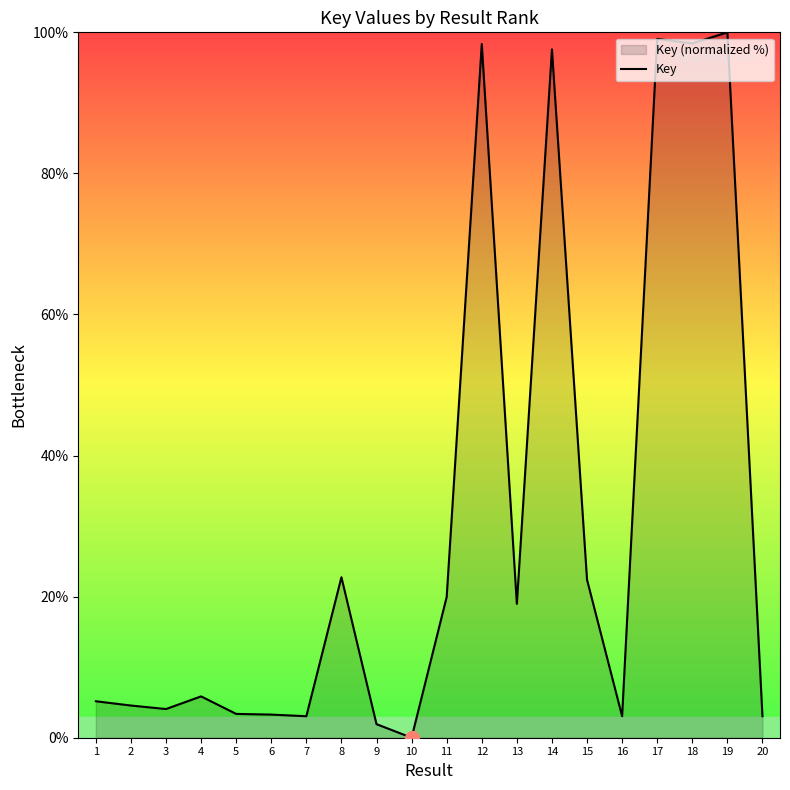

True or false: there are more than 2 points higher than both neighbors.

True